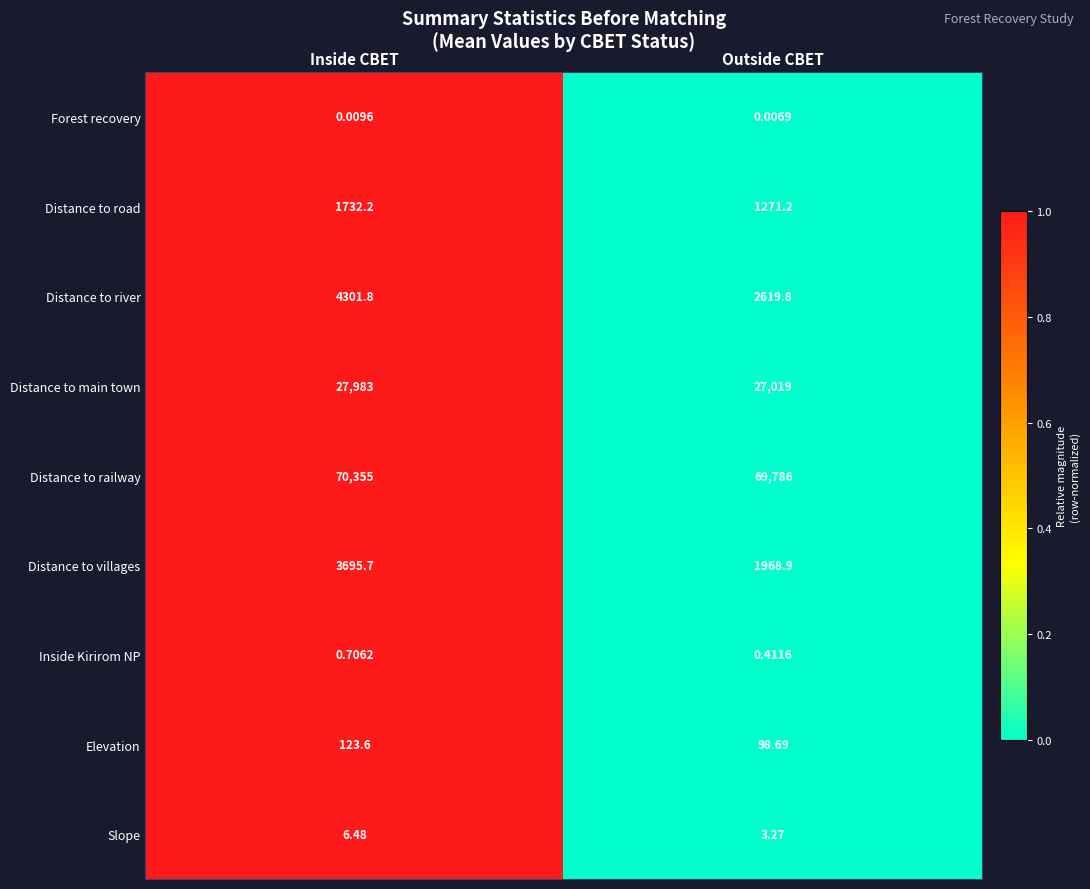

Which series has the largest total across all categories?

Distance to railway